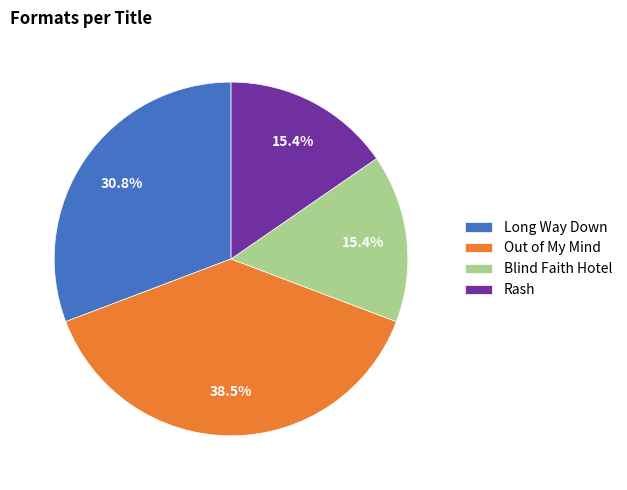

Combined, what portion of the pie is Rash and Long Way Down?

46.2%